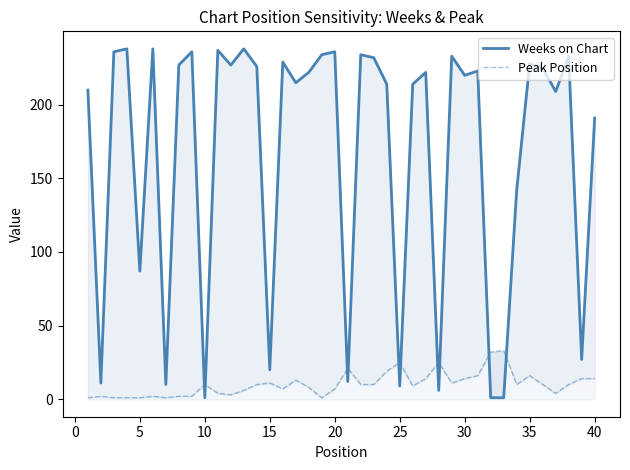

List the series in order of their peak value, lowest first.

Peak Position, Weeks on Chart